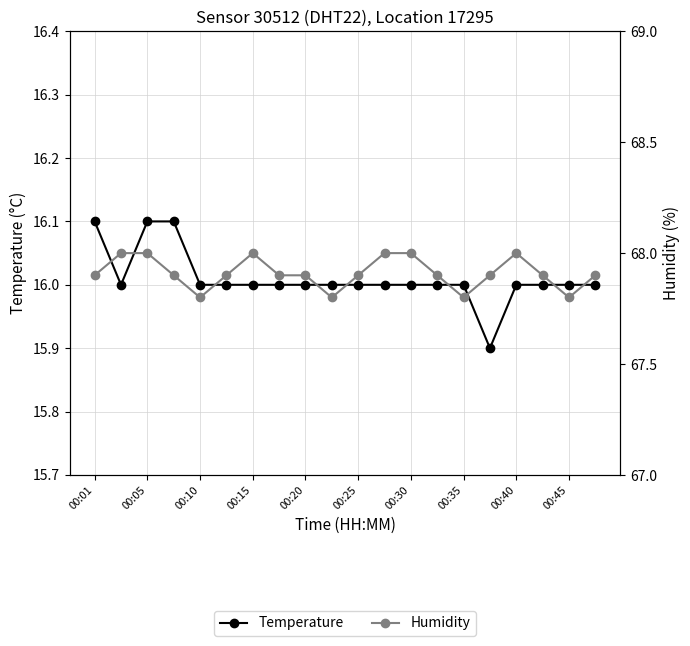

At how many categories does at least one series exceed 17?

20